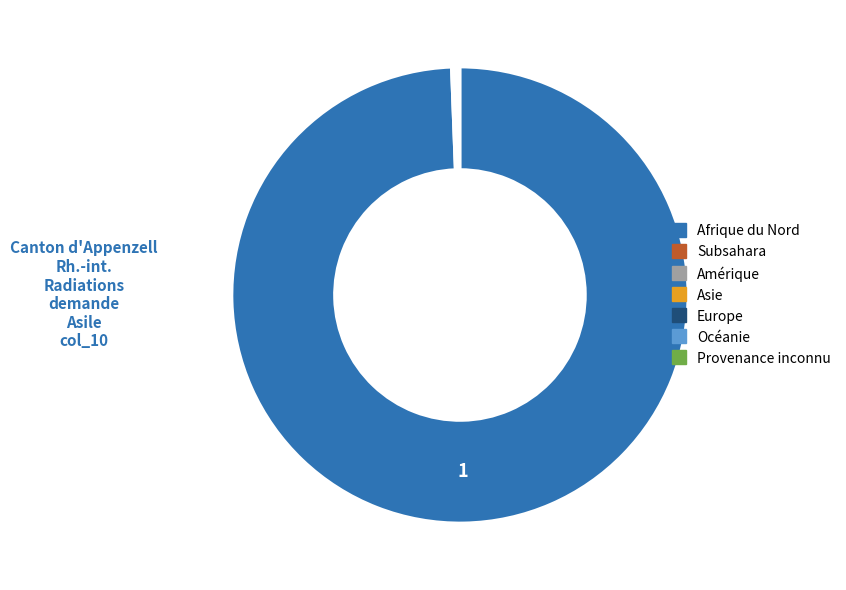

What is the largest slice in the pie chart?

Afrique du Nord